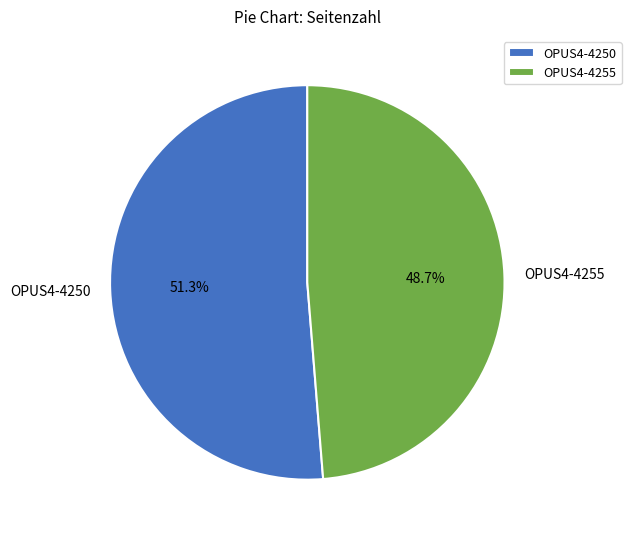

To the nearest percent, what percentage of the pie is OPUS4-4255?

49%